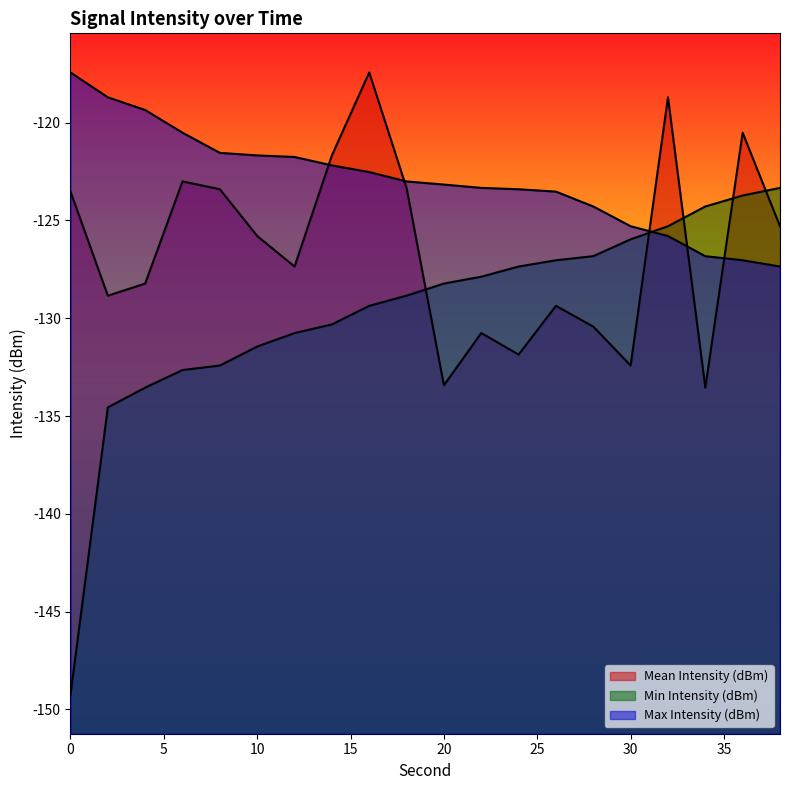

Which series has the largest total across all categories?

Max Intensity (dBm)